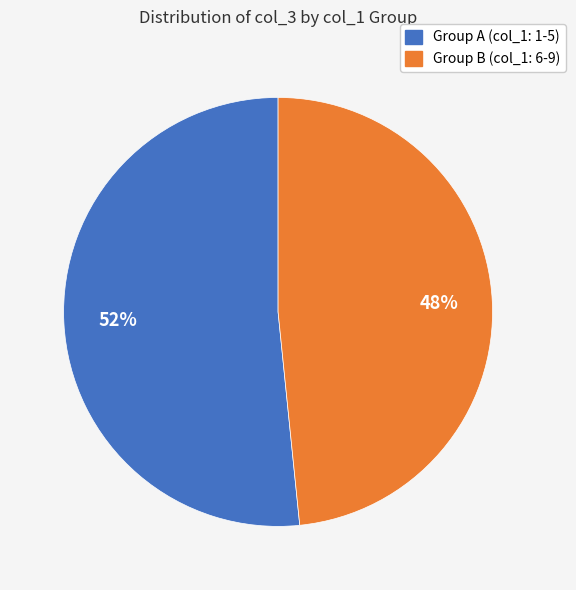

Is there any slice that represents more than half of the pie?

Yes